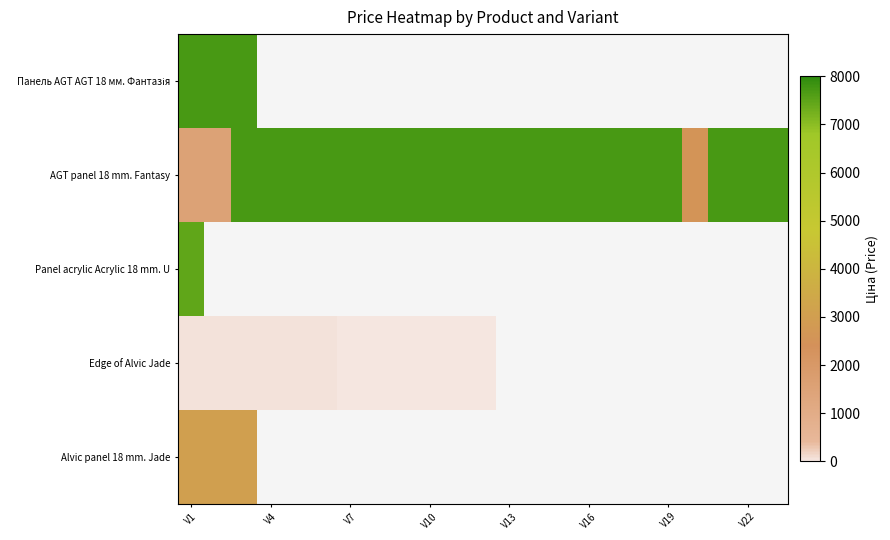

Count the number of categories in the chart.

23